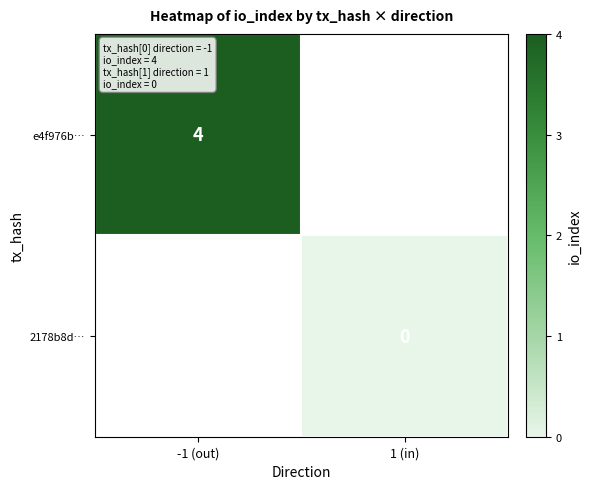

Is the value of 2178b8d… at 1 (in) greater than the value of e4f976b… at -1 (out)?

No